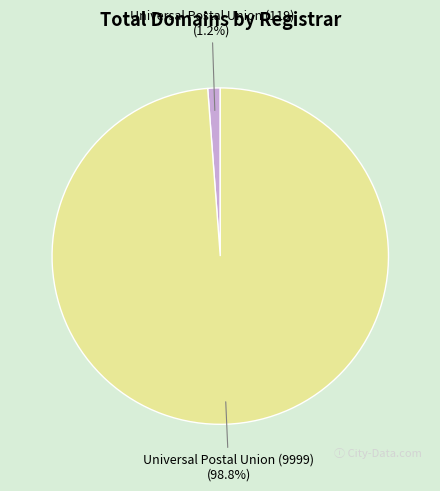

How many segments does this pie chart have?

2